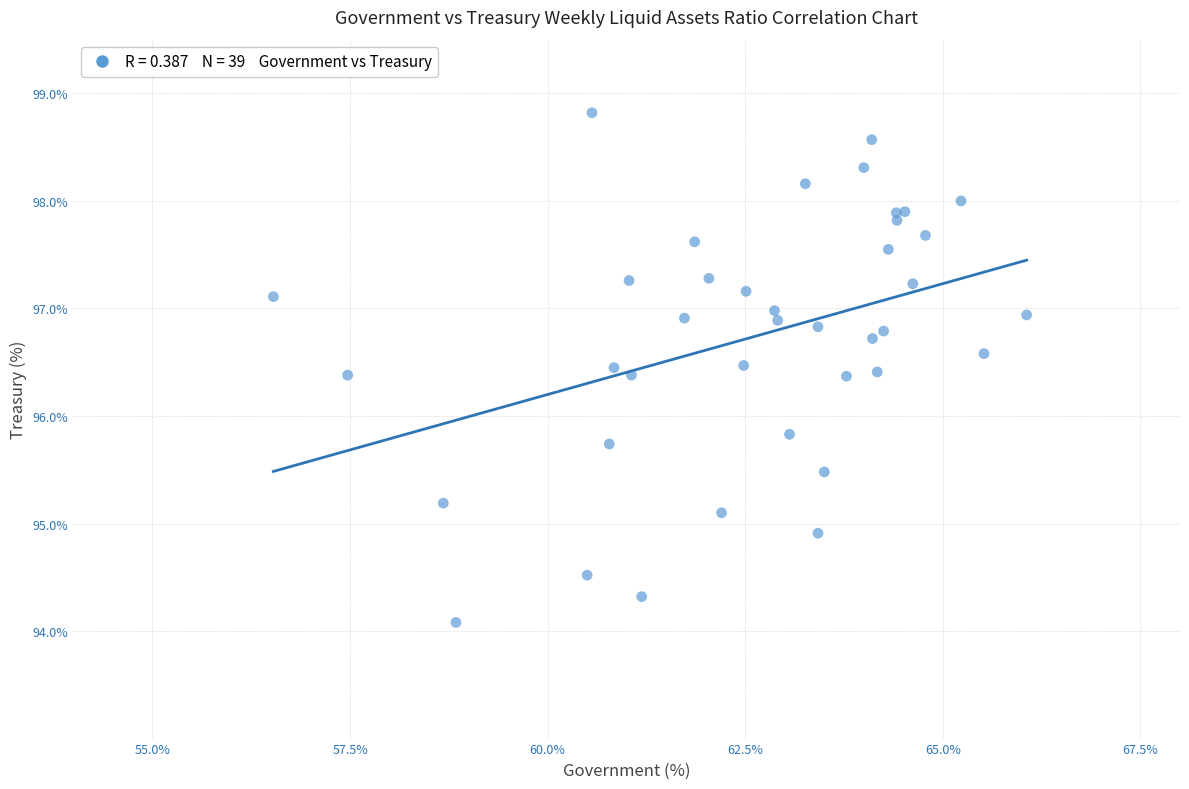

What Y value in the scatter plot is closest to 96?

95.8